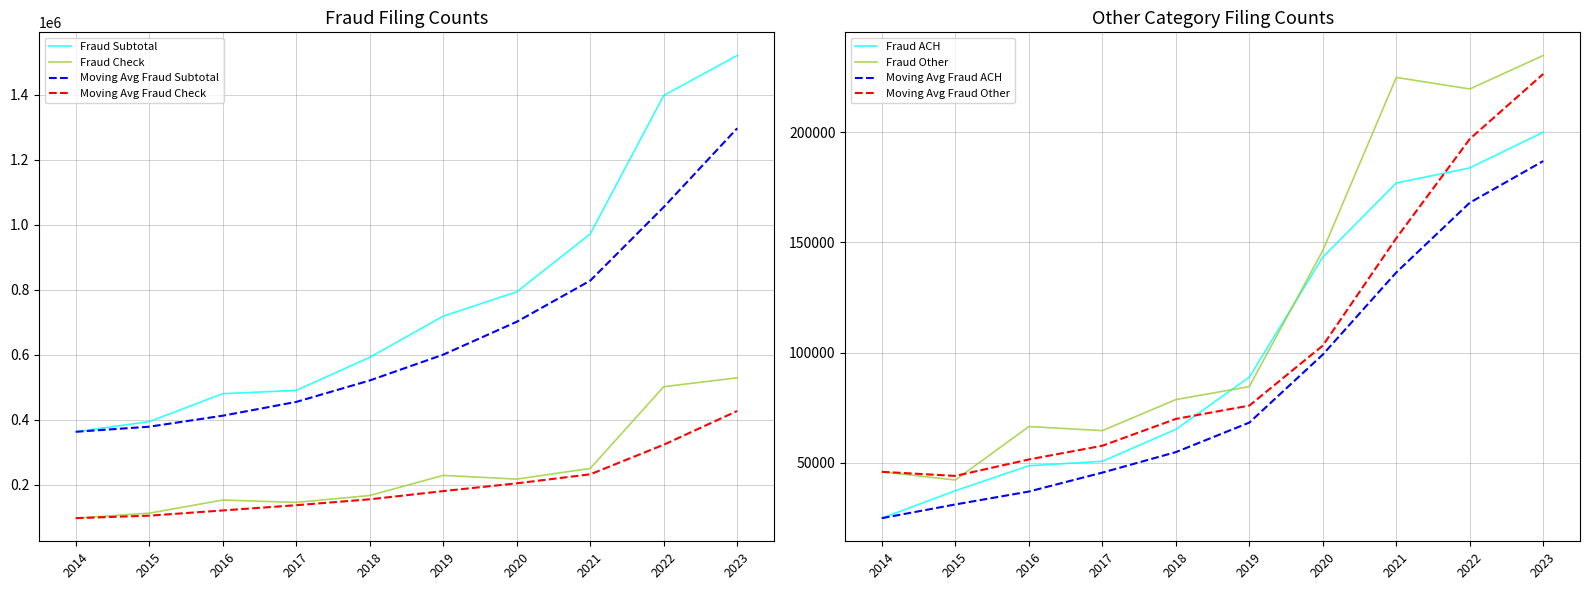

At which label does Fraud ACH first exceed 88858?

2020